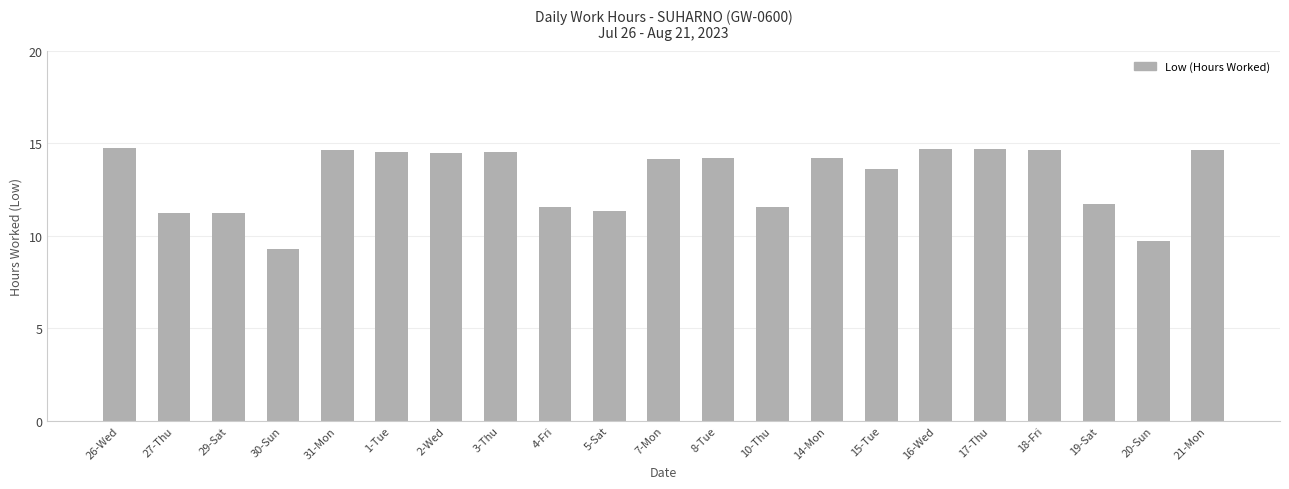

Does the chart contain any negative values?

No